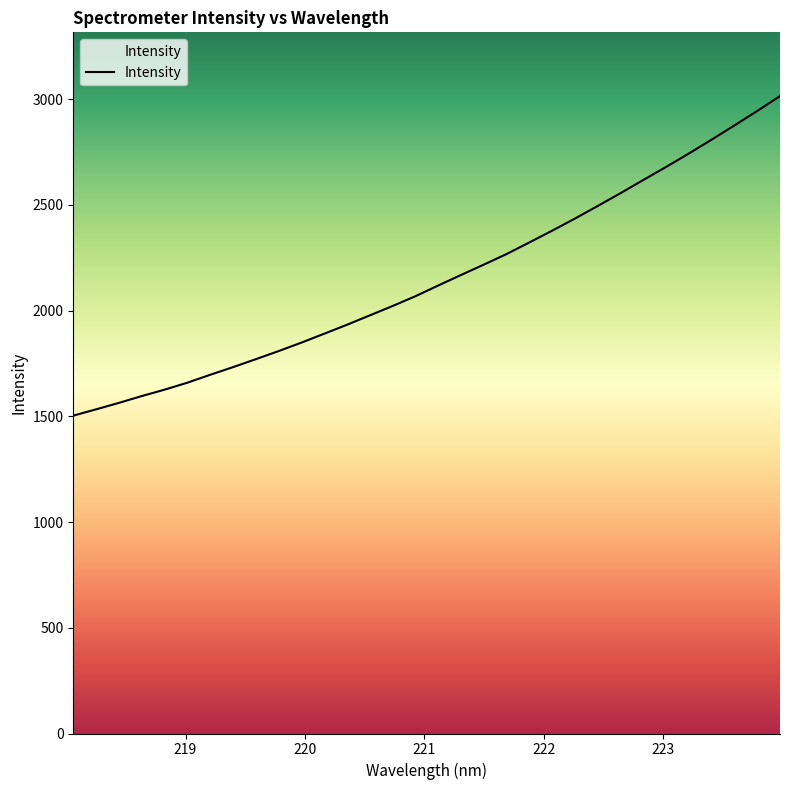

What is the approximate value at 221.8812?

2322.6